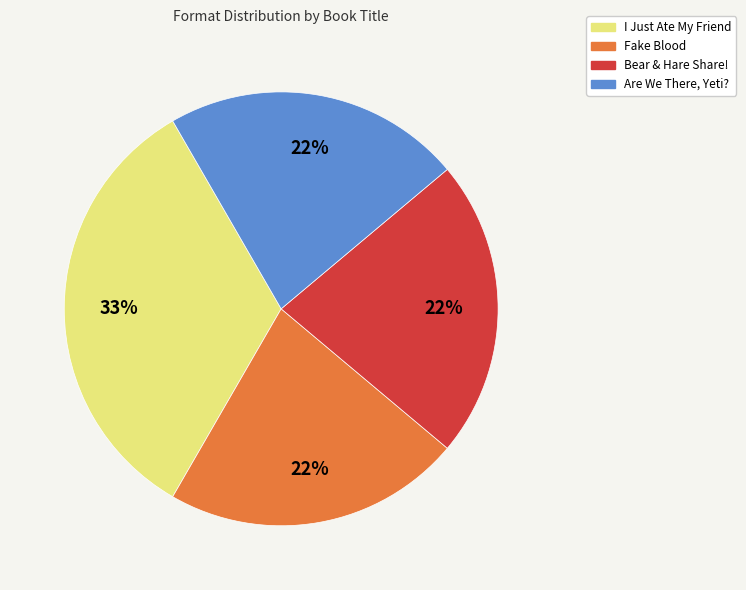

Which category has the biggest portion of the pie?

I Just Ate My Friend